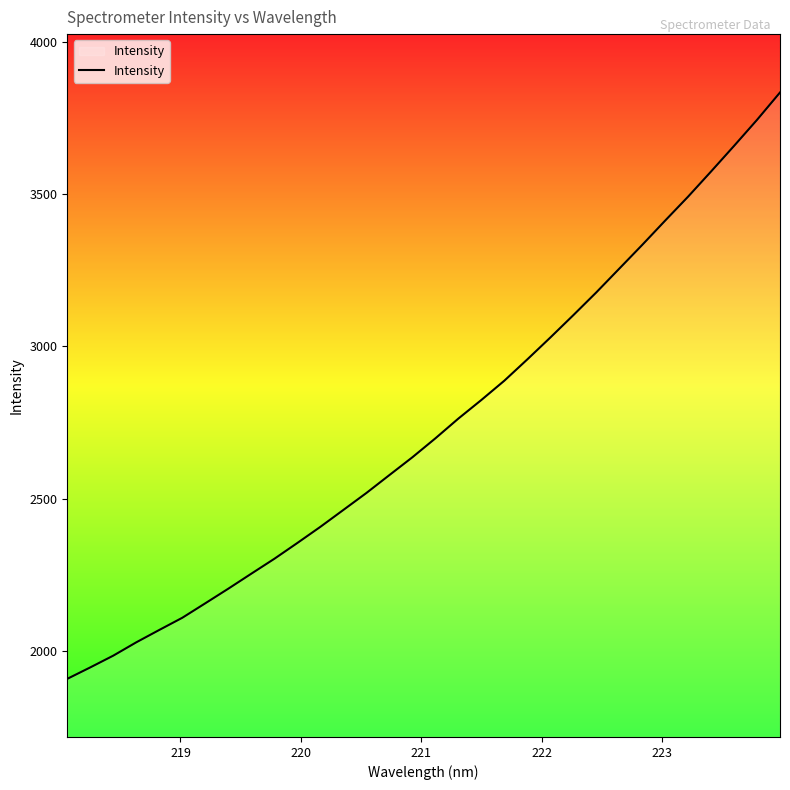

What is the smallest value displayed?

1908.4